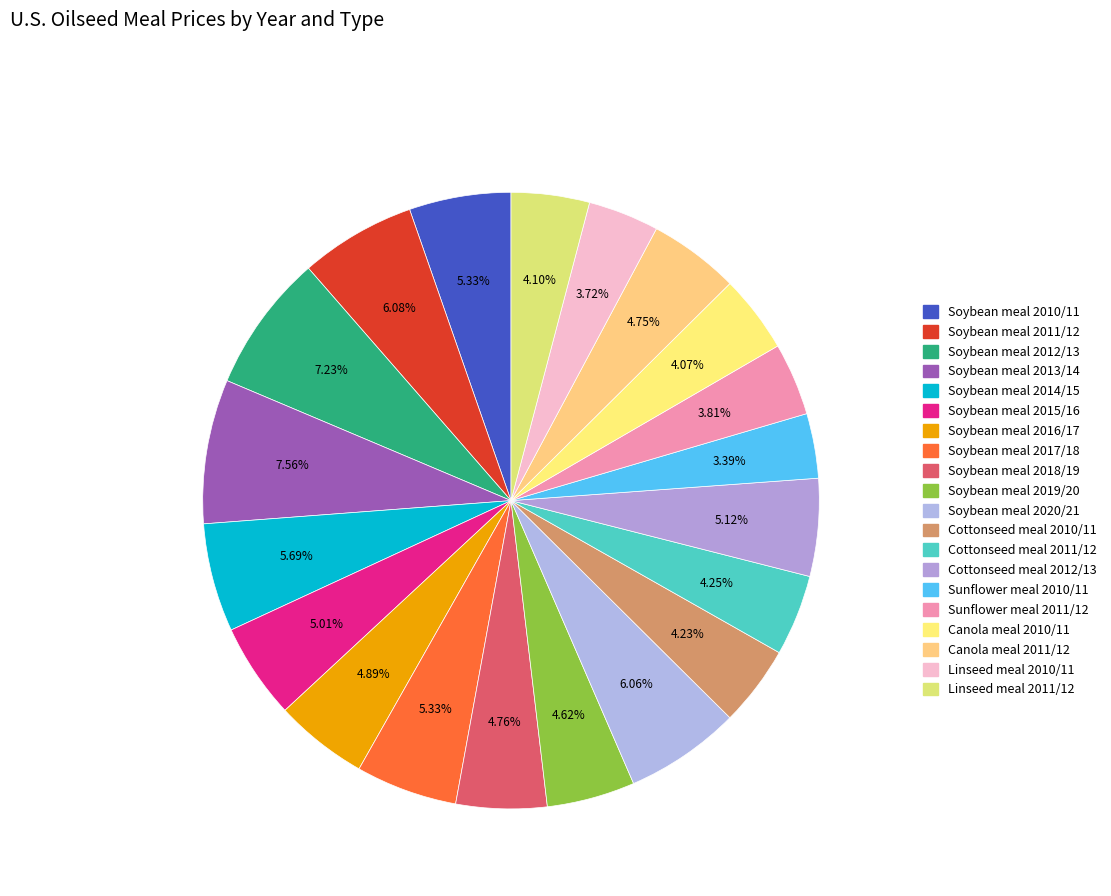

Count the number of slices in the pie.

20